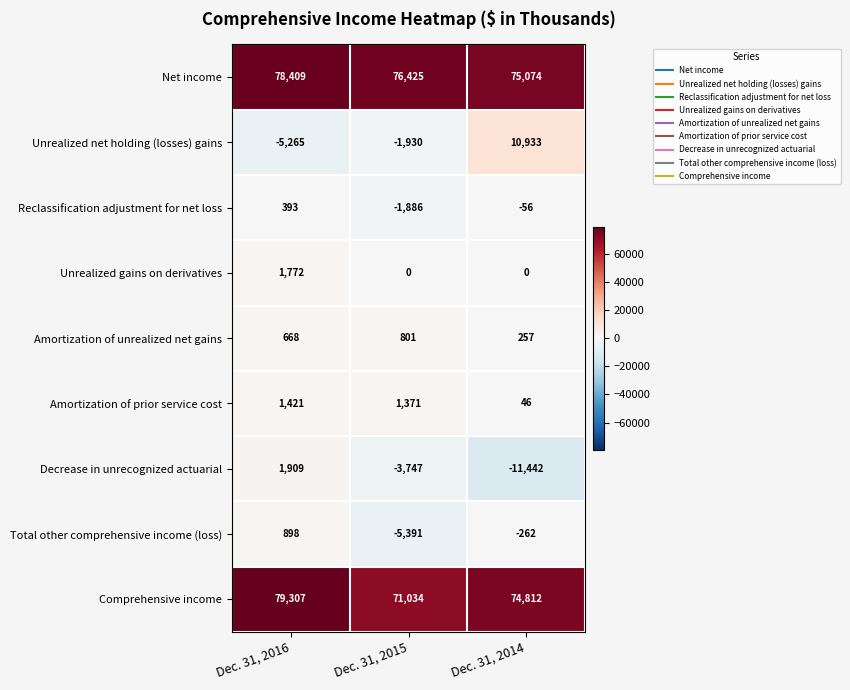

Count the number of categories in the chart.

3